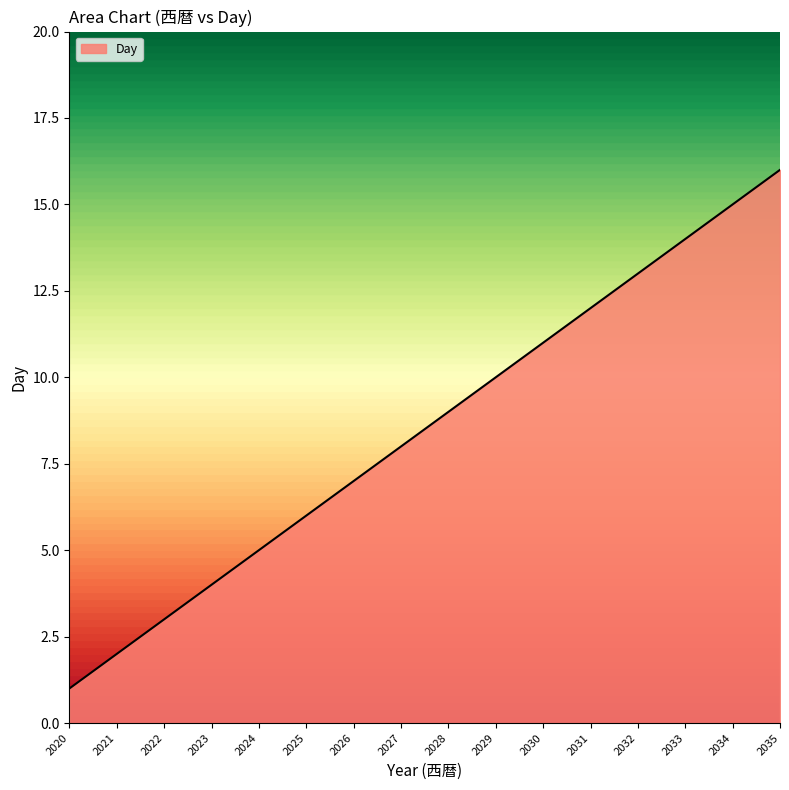

What is the change in value from 2029 to 2032?

+3